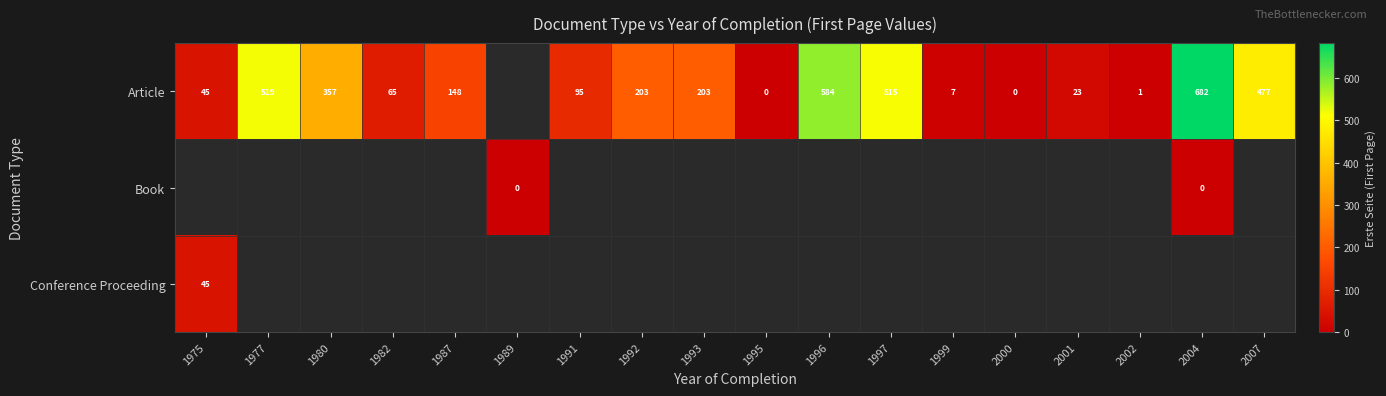

Is it true that Article equals 203 at 1993?

True